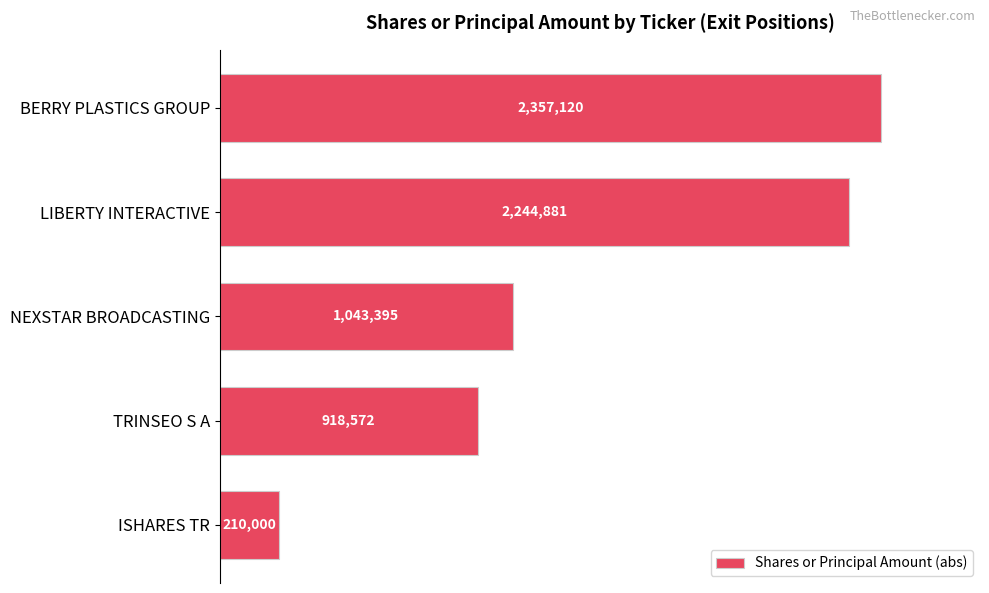

How many bars are there in total?

5